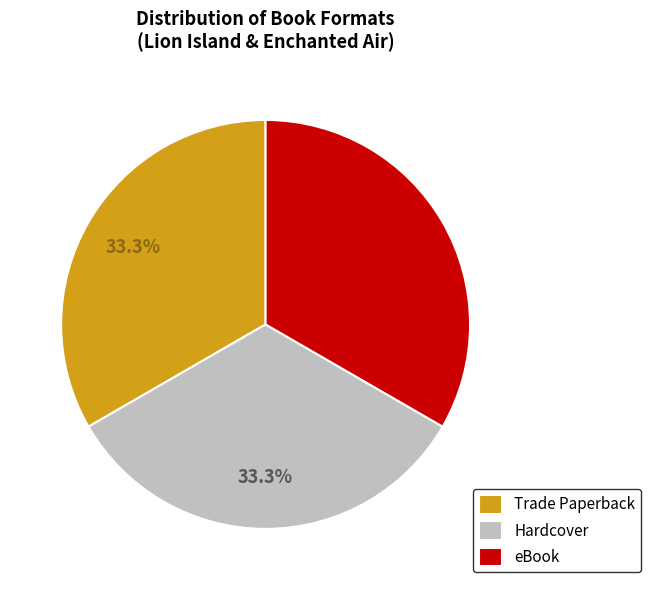

Does eBook represent more than half of the total?

No